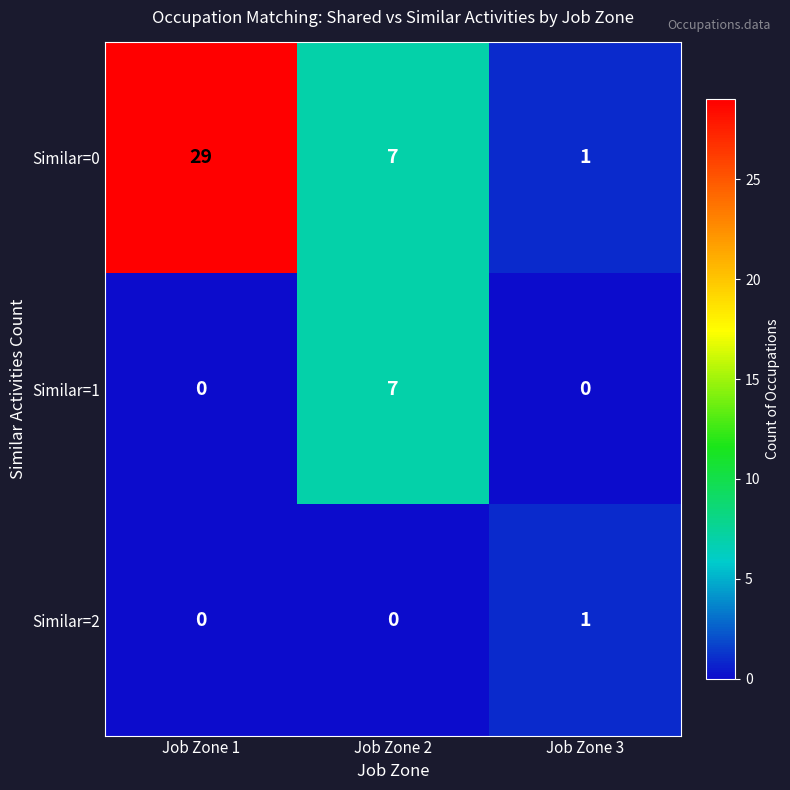

What is the difference between the highest and lowest values at Job Zone 2?

7